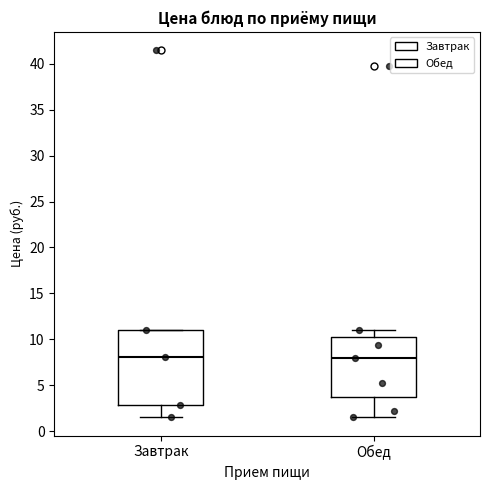

Reading left to right, transcribe this box plot: for each box, give where its median line is, the range the box spans, and where its two whiskers end, as read against the y-axis. The values are not printed on the chart, so give them approximately, as read against the axis.

Завтрак: median 8.0, box 3.0 to 11.0, whiskers 1.5 to 11.0
Обед: median 8.0, box 3.5 to 10.0, whiskers 1.5 to 11.0